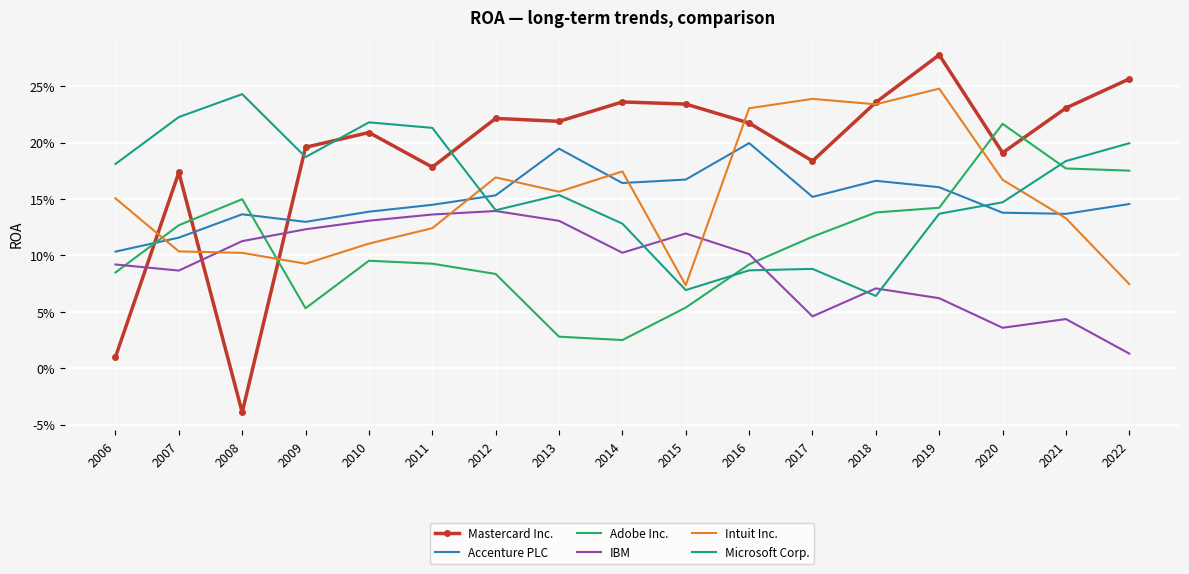

How many intersections are there between Microsoft Corp. and Accenture PLC?

2